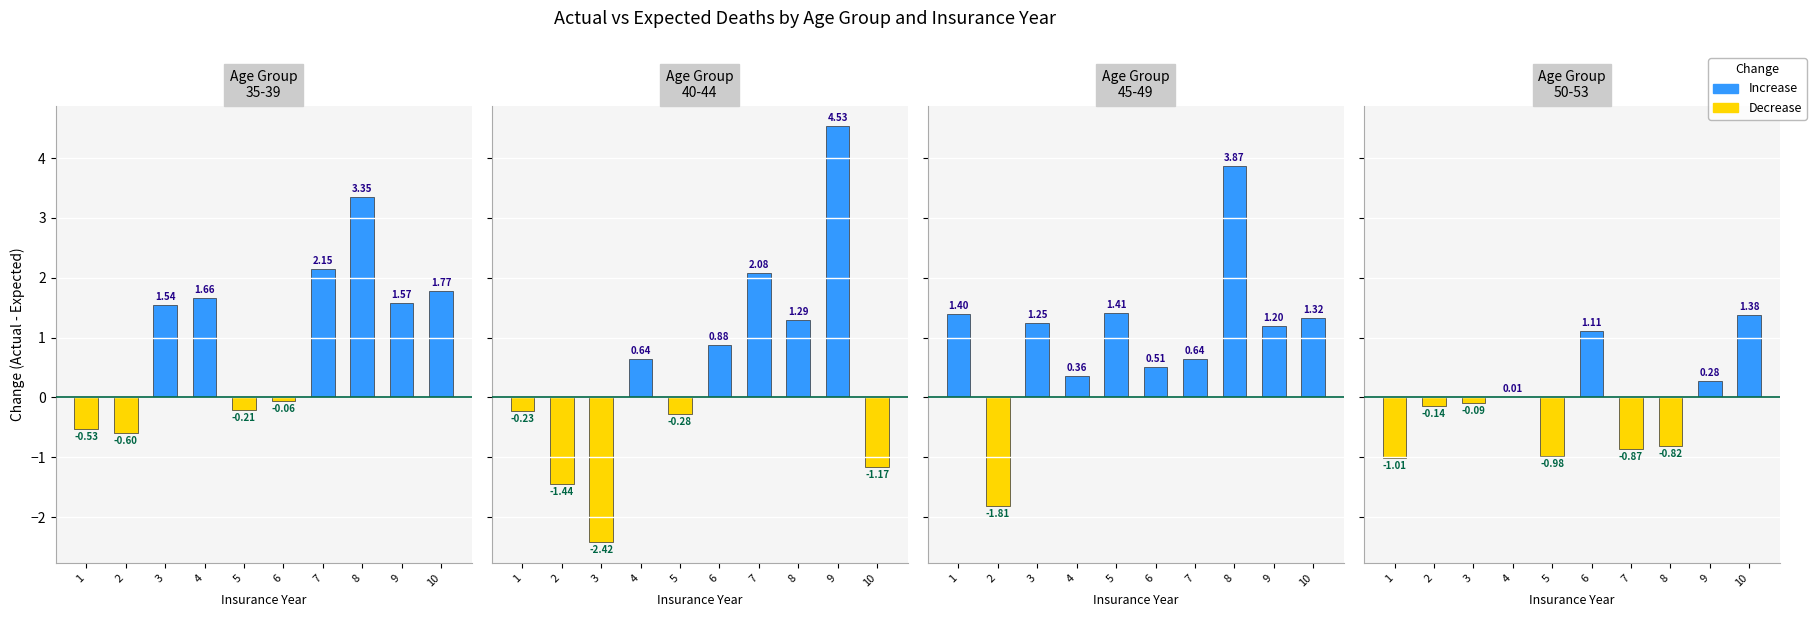

At which category does the chart reach its minimum across all series?

3